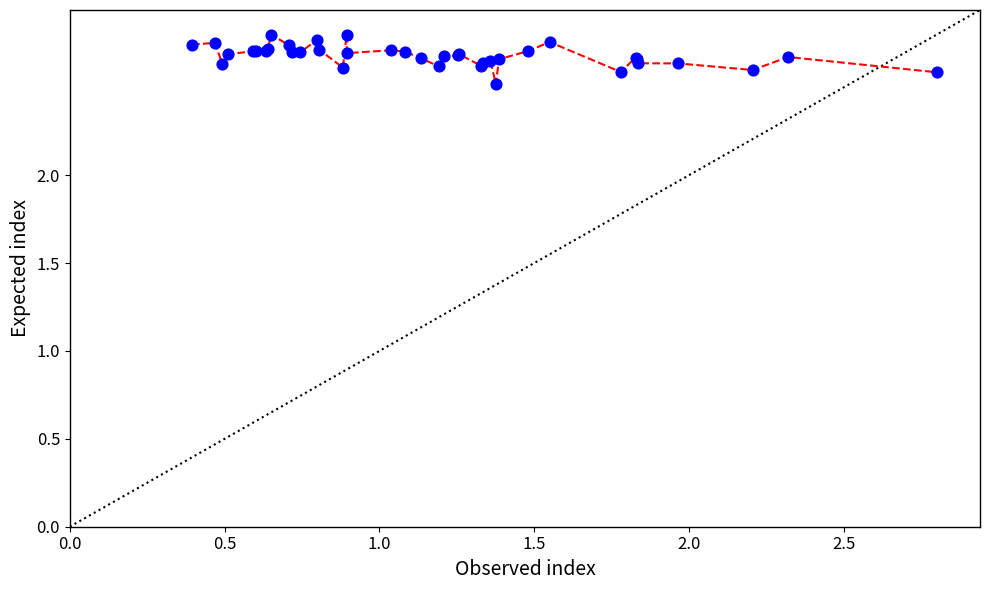

What is the smallest value displayed?

2.5